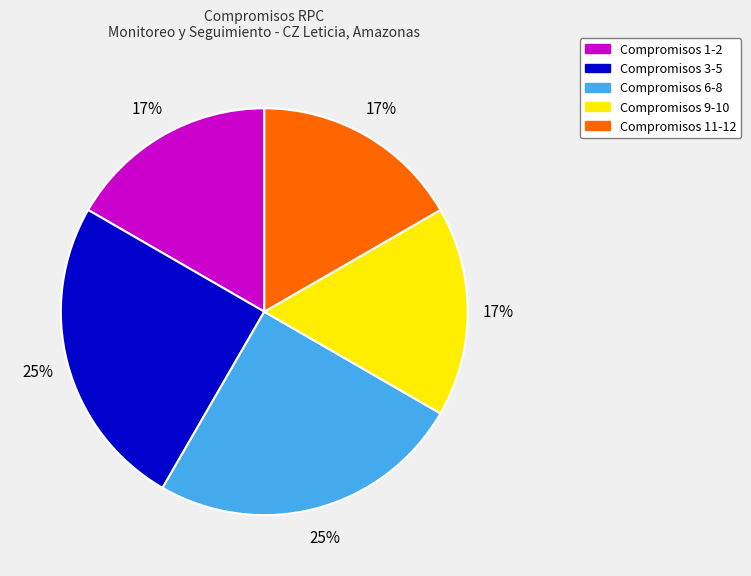

Is there a majority slice in this chart?

No